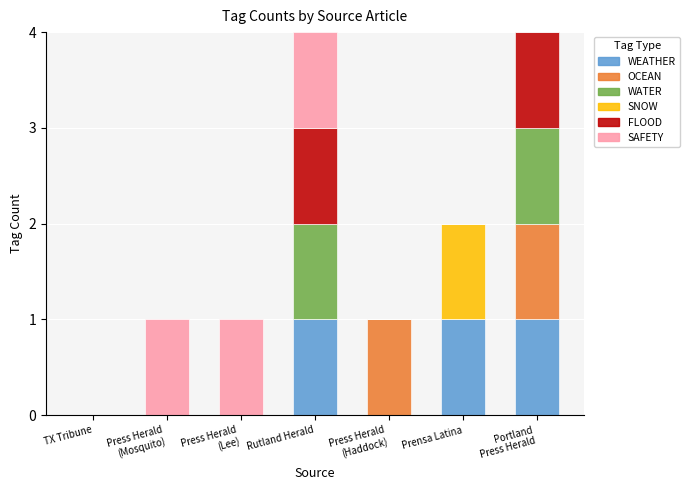

Which series has the largest total across all categories?

WEATHER